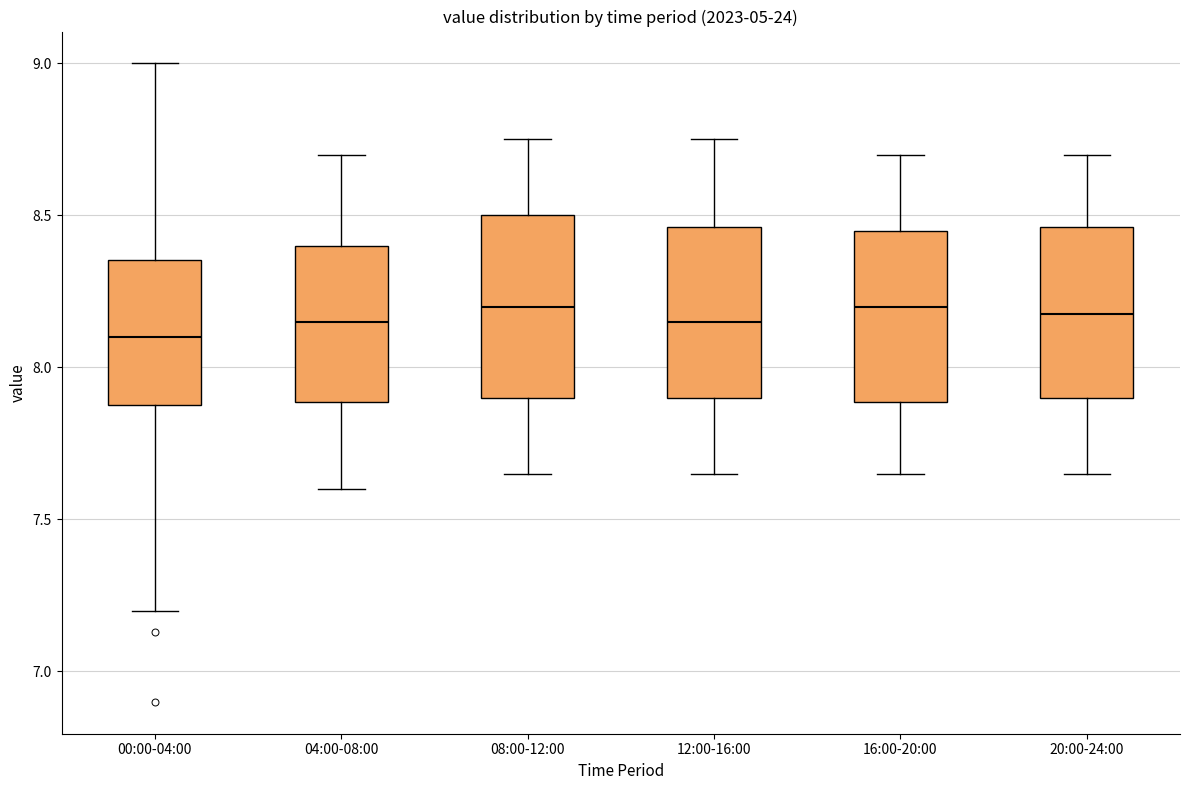

Reading left to right, transcribe this box plot: for each box, give where its median line is, the range the box spans, and where its two whiskers end, as read against the y-axis. The values are not printed on the chart, so give them approximately, as read against the axis.

00:00-04:00: median 8.10, box 7.90 to 8.35, whiskers 7.20 to 9.00
04:00-08:00: median 8.15, box 7.90 to 8.40, whiskers 7.60 to 8.70
08:00-12:00: median 8.20, box 7.90 to 8.50, whiskers 7.65 to 8.75
12:00-16:00: median 8.15, box 7.90 to 8.45, whiskers 7.65 to 8.75
16:00-20:00: median 8.20, box 7.90 to 8.45, whiskers 7.65 to 8.70
20:00-24:00: median 8.20, box 7.90 to 8.45, whiskers 7.65 to 8.70